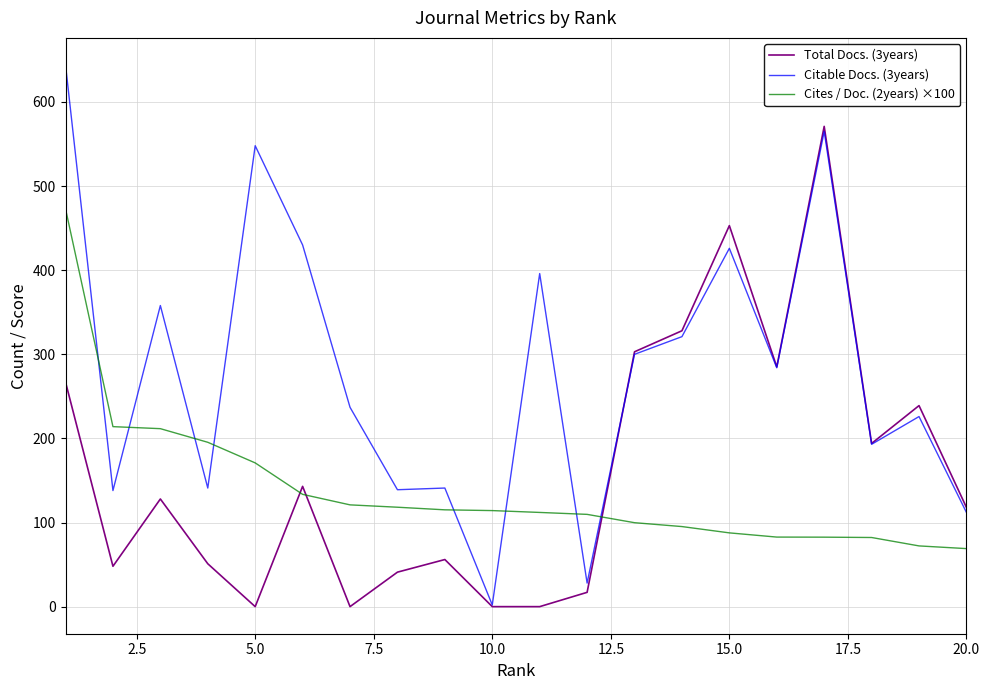

List the series in order of their overall mean, lowest first.

Cites / Doc. (2years) ×100, Total Docs. (3years), Citable Docs. (3years)